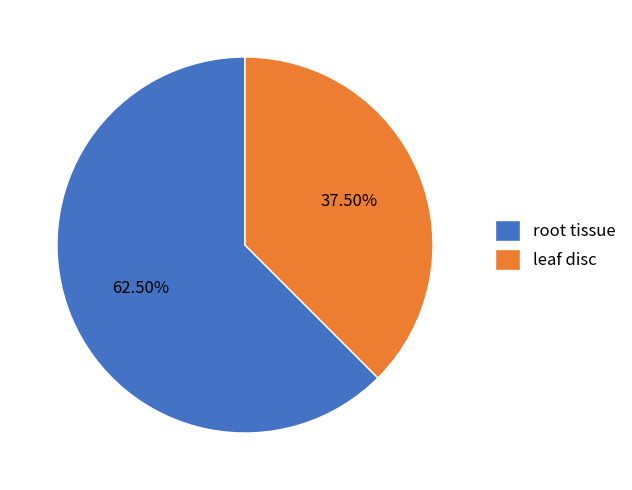

True or false: root tissue accounts for 50% of the total.

False